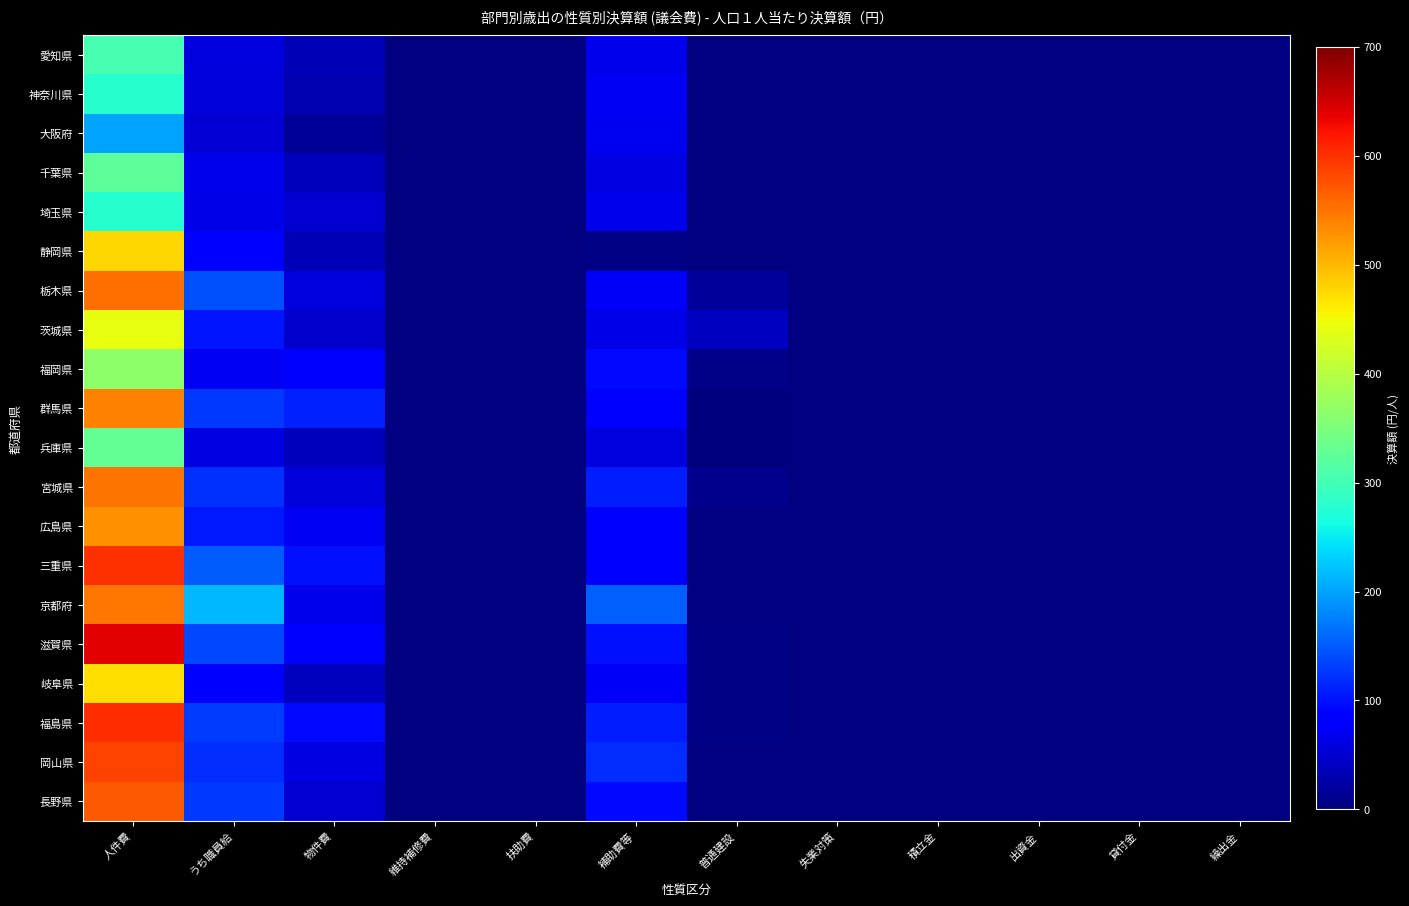

What is the highest value of the 宮城県 series?

551.0